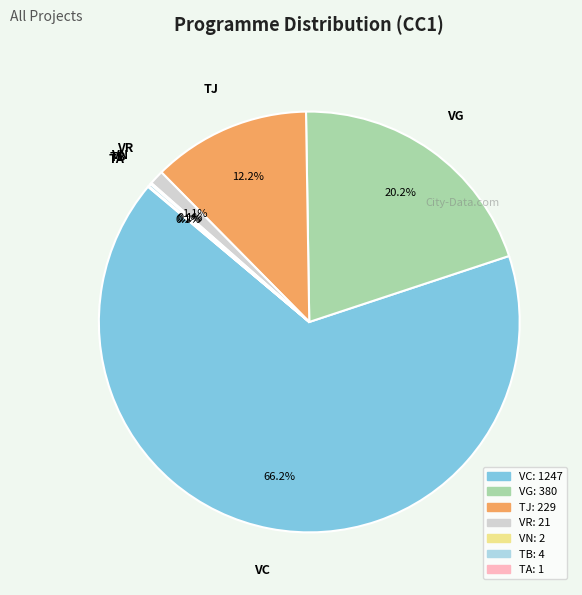

What is the majority slice?

VC